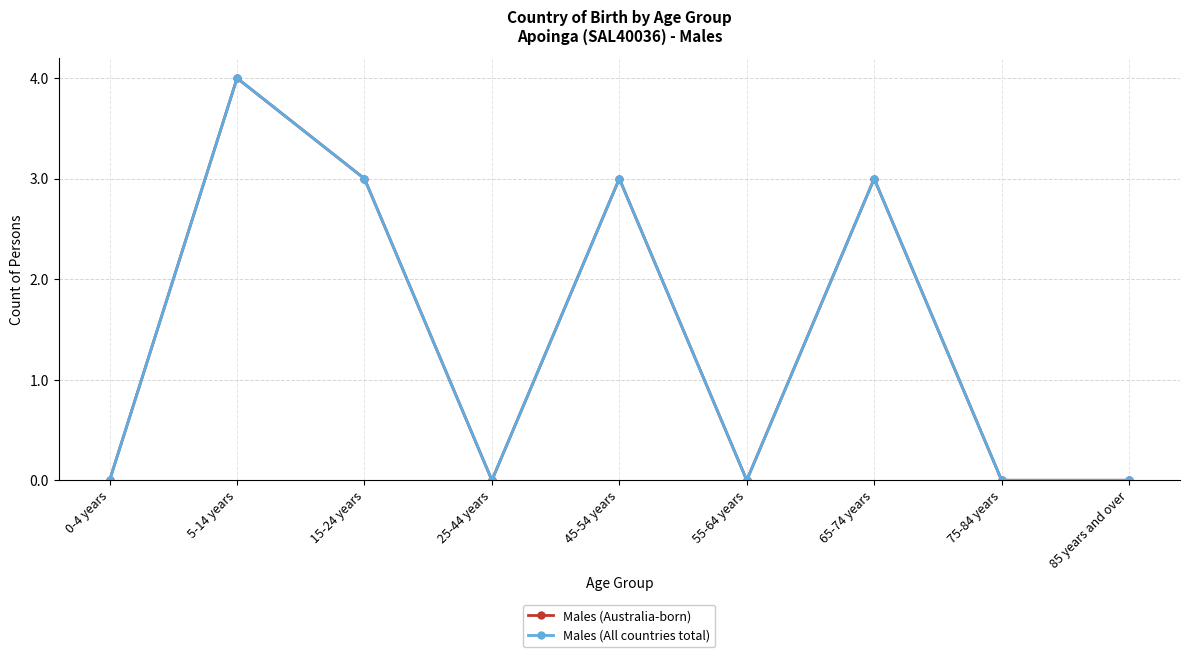

Is the value of Males (Australia-born) at 55-64 years greater than the value of Males (All countries total) at 45-54 years?

No